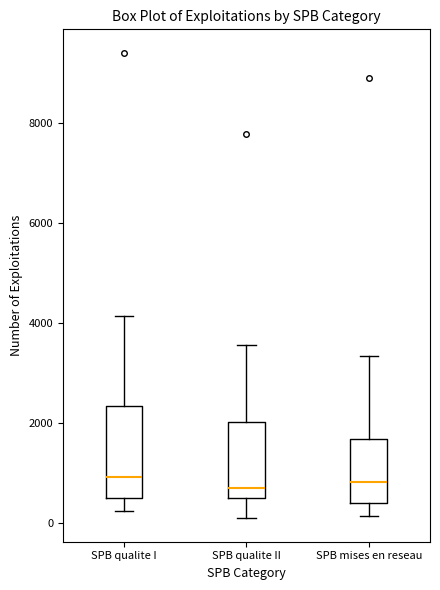

Reading left to right, read every box against the y-axis: the position of its median line, the range the box covers, and the ends of its whiskers. The values are not printed on the chart, so give them approximately, as read against the axis.

SPB qualite I: median 1000, box 600 to 2400, whiskers 200 to 4200
SPB qualite II: median 600, box 400 to 2000, whiskers 0 to 3600
SPB mises en reseau: median 800, box 400 to 1600, whiskers 200 to 3400